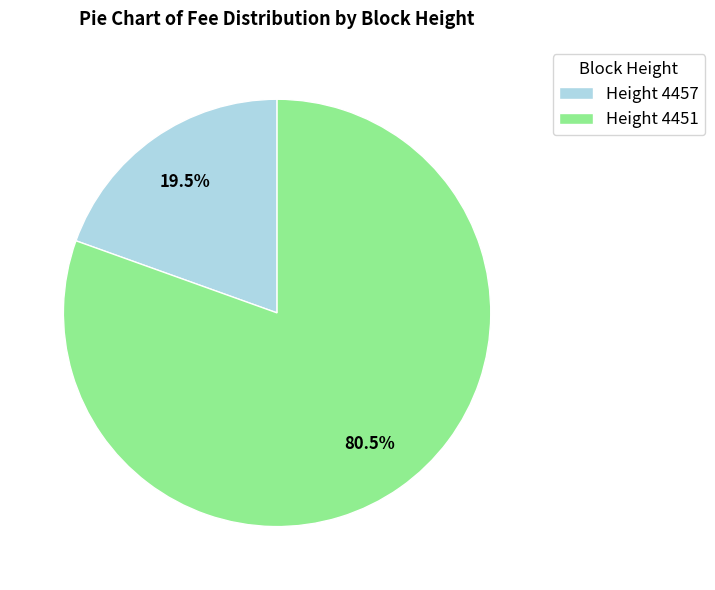

Rank the categories by value from lowest to highest.

Height 4457, Height 4451